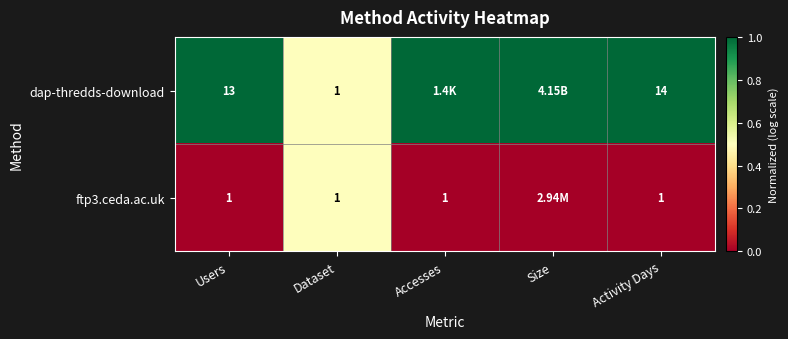

What is the sum of the dap-thredds-download values at Activity Days and Dataset?

15